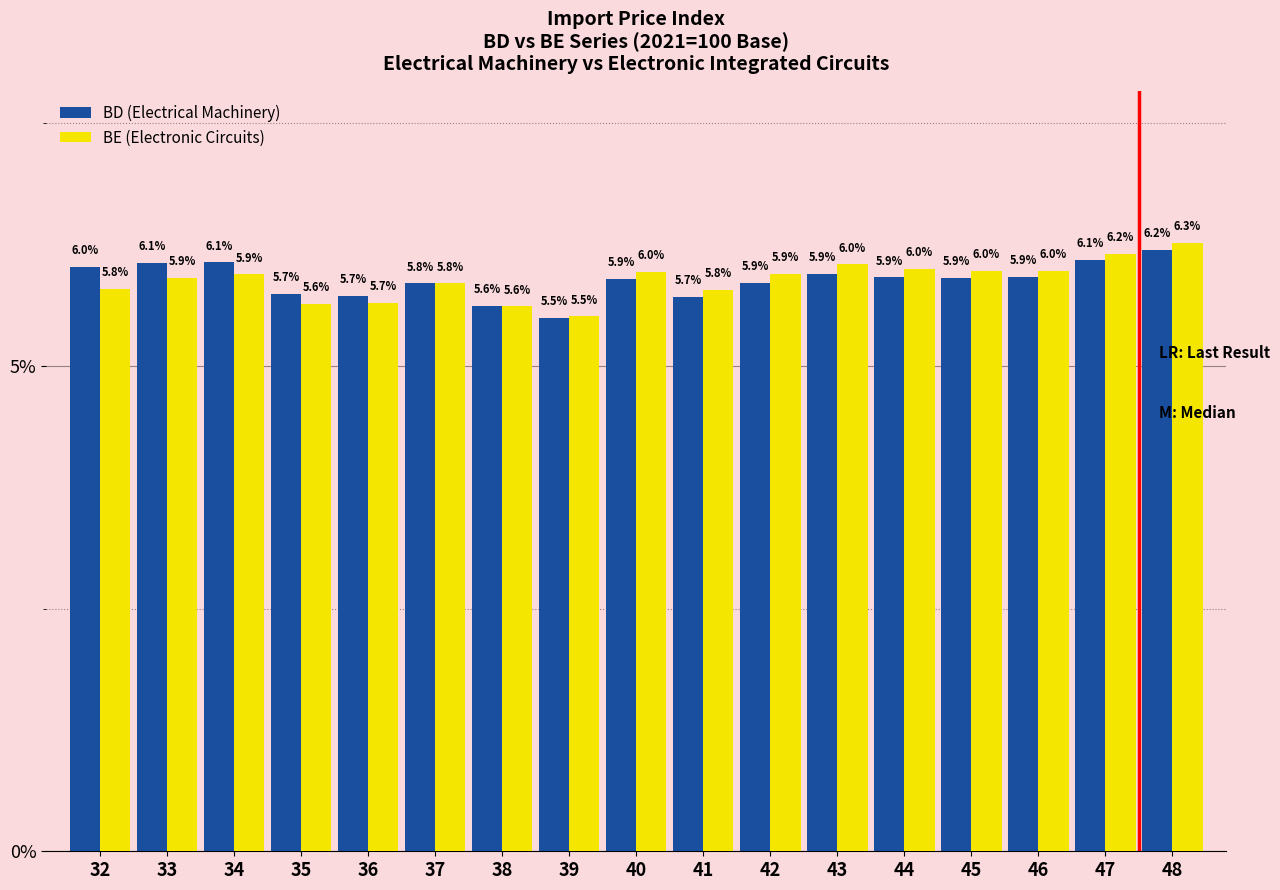

Reading left to right, what are all the values shown in this chart?

BD (Electrical Machinery): 32=6.0	33=6.1	34=6.1	35=5.7	36=5.7	37=5.8	38=5.6	39=5.5	40=5.9	41=5.7	42=5.9	43=5.9	44=5.9	45=5.9	46=5.9	47=6.1	48=6.2
BE (Electronic Circuits): 32=5.8	33=5.9	34=5.9	35=5.6	36=5.7	37=5.8	38=5.6	39=5.5	40=6.0	41=5.8	42=5.9	43=6.0	44=6.0	45=6.0	46=6.0	47=6.2	48=6.3